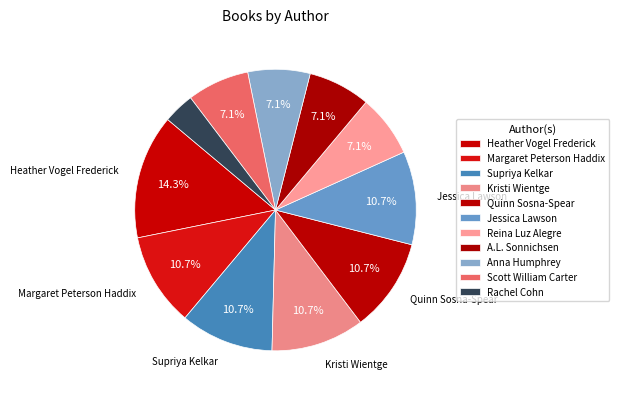

The Quinn Sosna-Spear slice represents 11% of the pie. True or false?

True